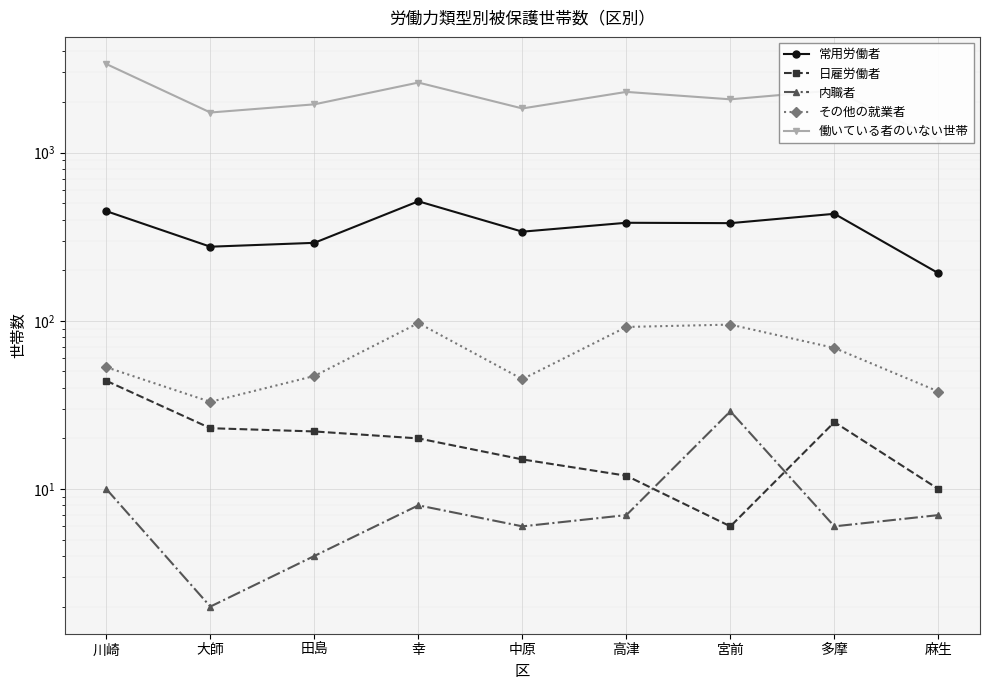

How many interior local peaks does the 常用労働者 series have?

3